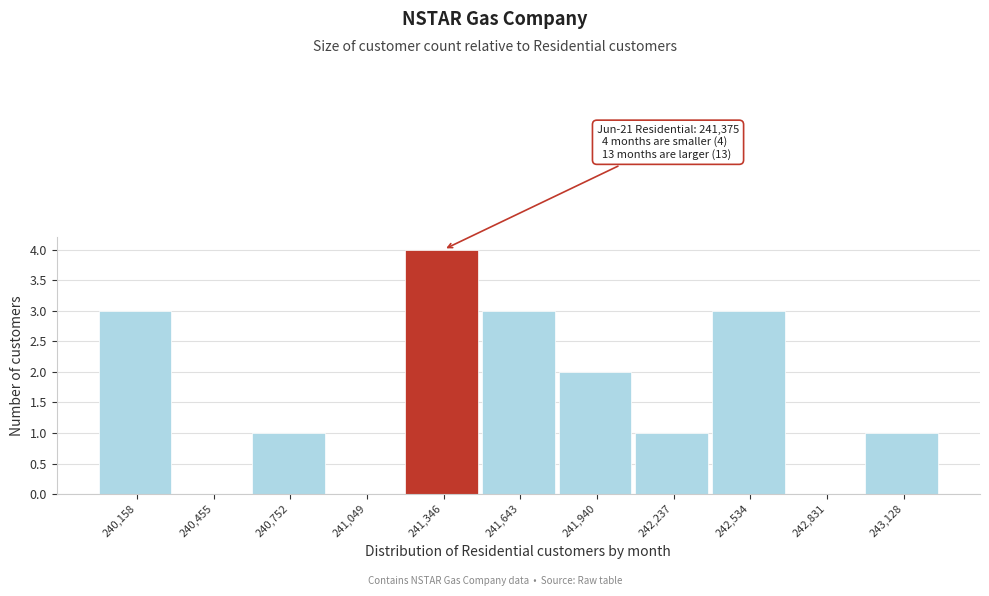

Reading left to right, transcribe all the data shown in this chart.

240,158=3	240,455=0	240,752=1	241,049=0	241,346=4	241,643=3	241,940=2	242,237=1	242,534=3	242,831=0	243,128=1